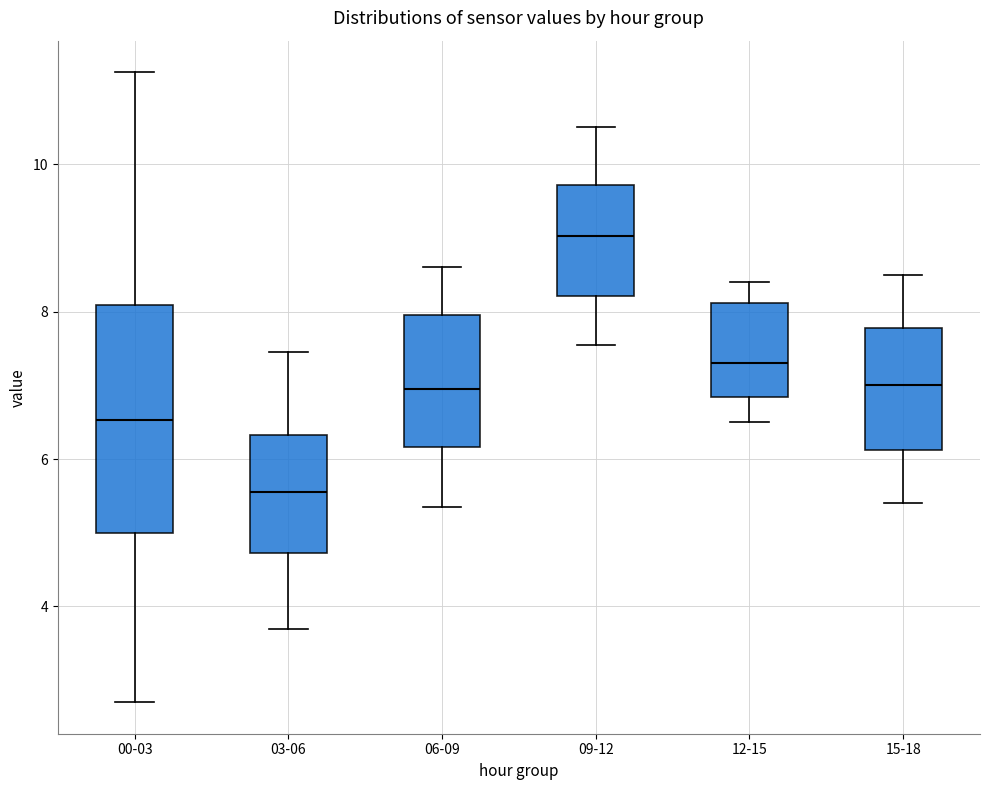

Comparing the boxes themselves (not the whiskers), which one is the tallest?

00-03